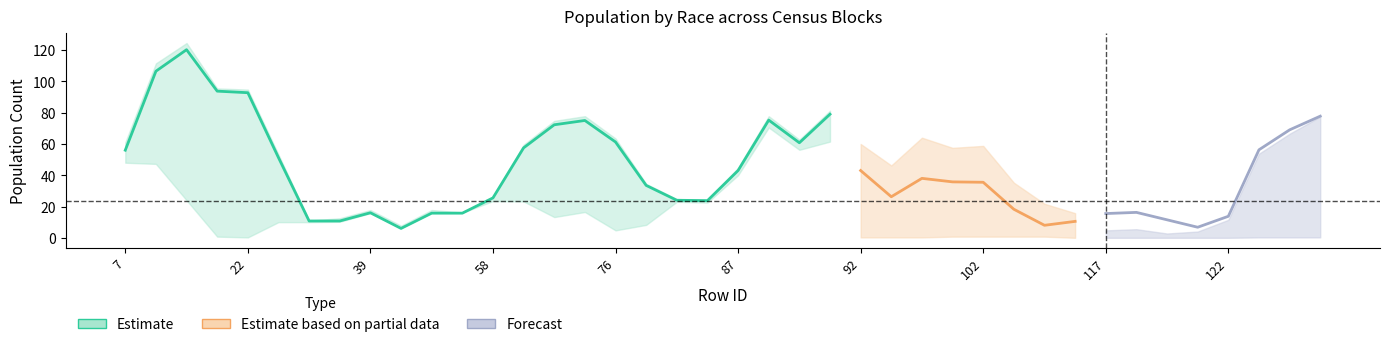

What is the spread (max minus min) of values at 123?

35